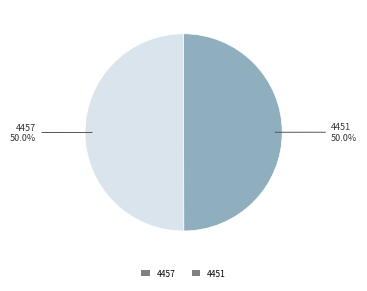

Approximately how many times larger is the value at 4457 compared to 4451?

1.0